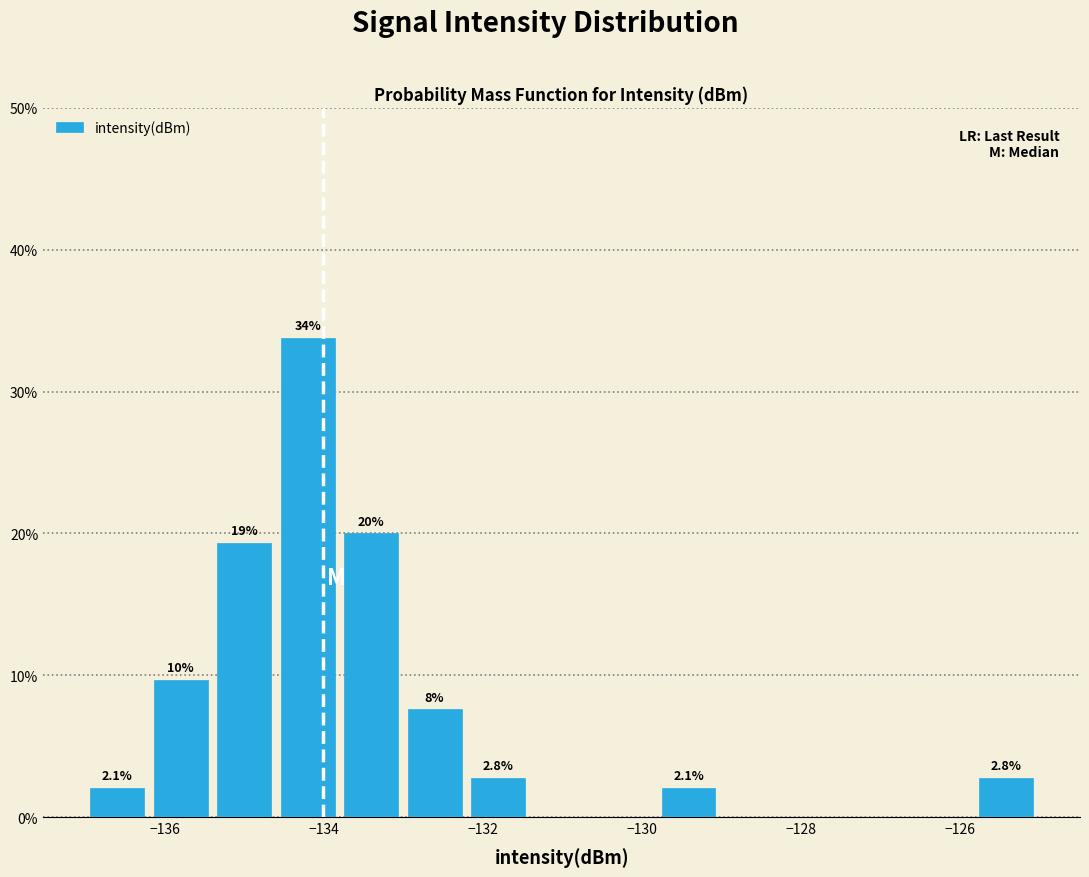

Around what value on the x-axis is the tallest bar? Give the approximate position of its centre, as read against the axis.

-134.2